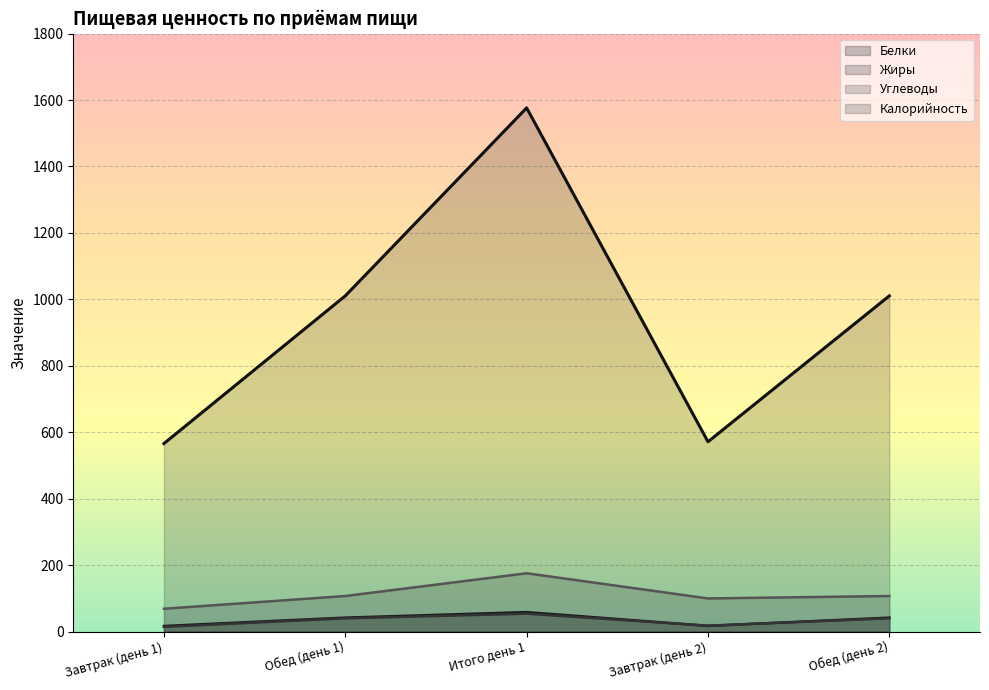

What is the total value across all series at Завтрак (день 2)?

705.4